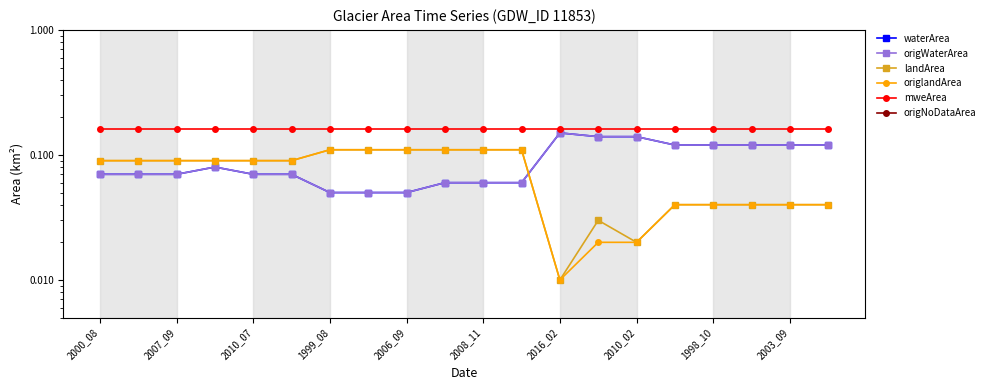

Count the waterArea values in the range 0 to 1.

20